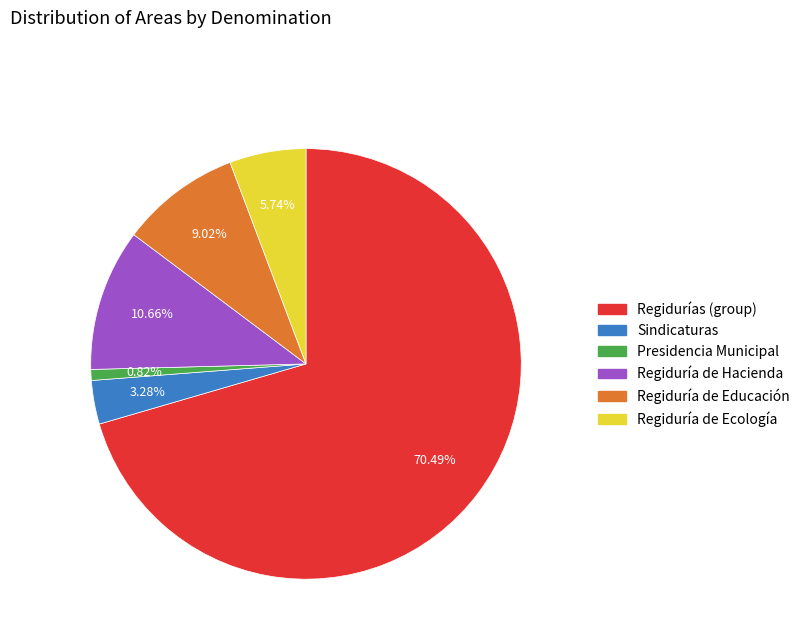

Is there a majority slice in this chart?

Yes